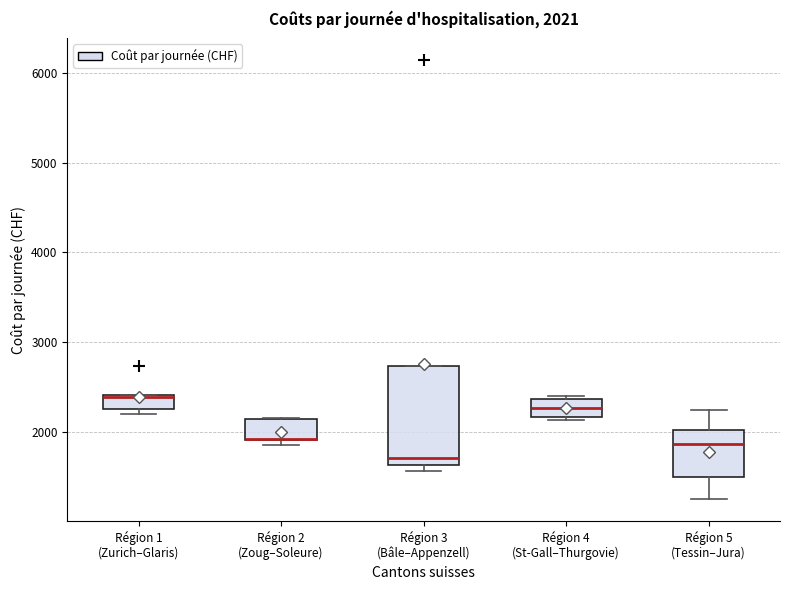

Which box is the tallest, from its lower edge to its upper edge?

Région 3 (Bâle–Appenzell)